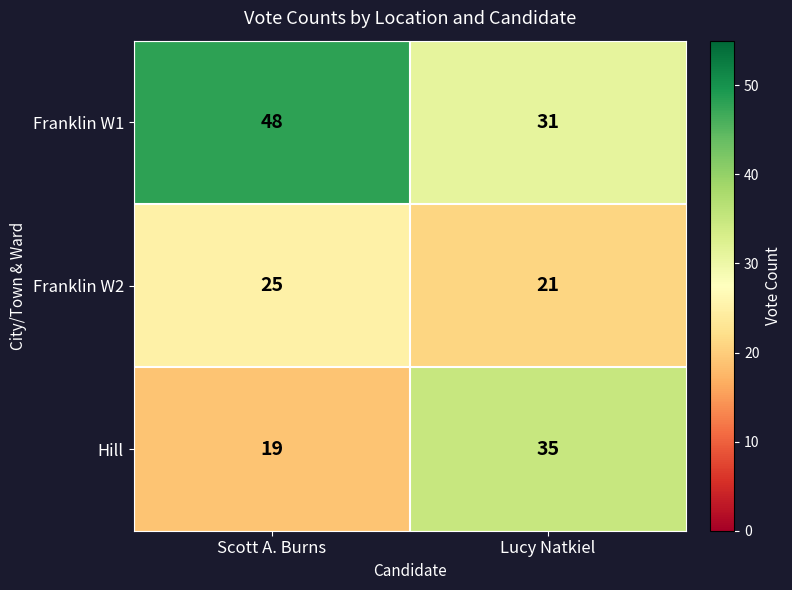

Reading right to left, extract all data points from this chart.

Franklin W1: 31	48
Franklin W2: 21	25
Hill: 35	19